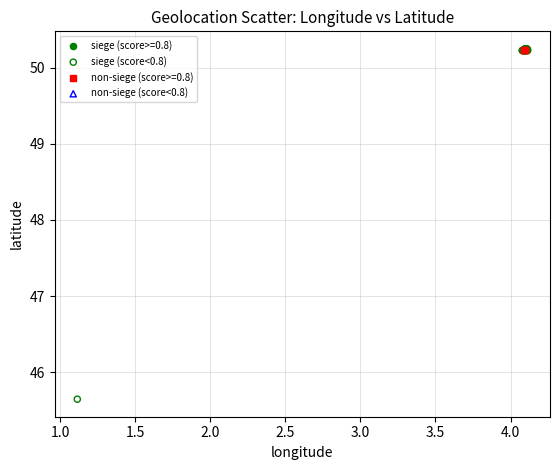

Which series has the largest Y range (max minus min)?

siege (score<0.8)